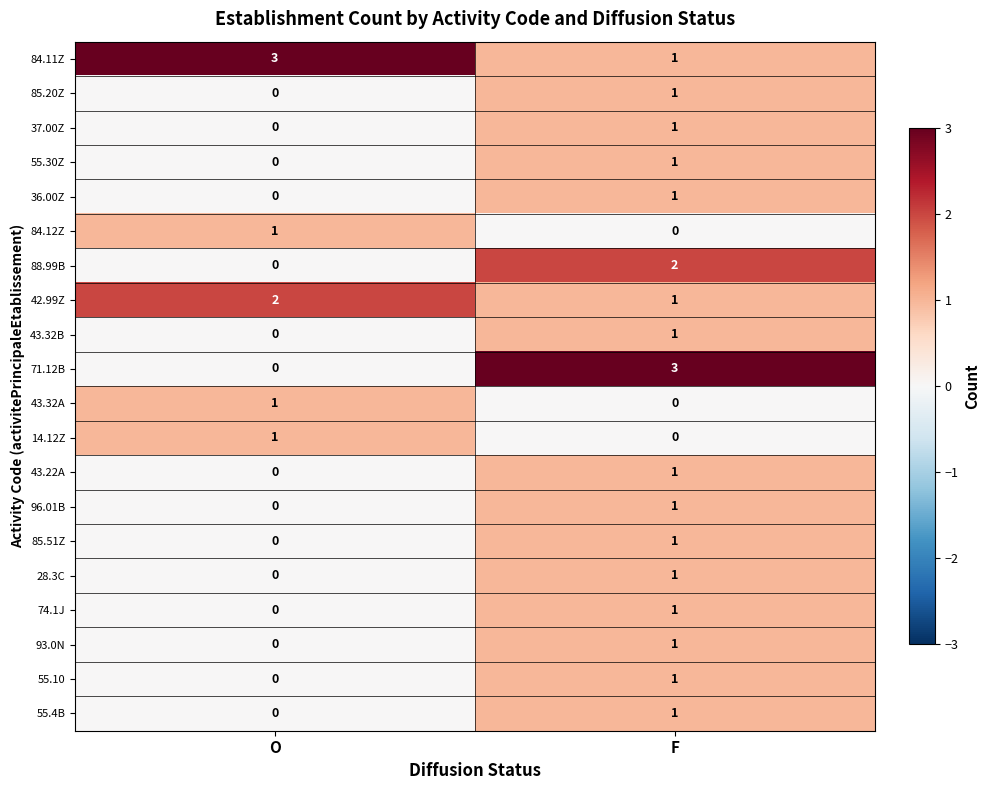

Between O and F, which series saw the biggest shift?

71.12B